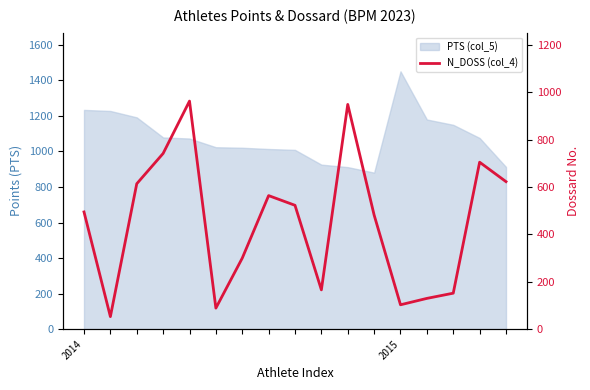

Between 16 and 9, which is larger?

16